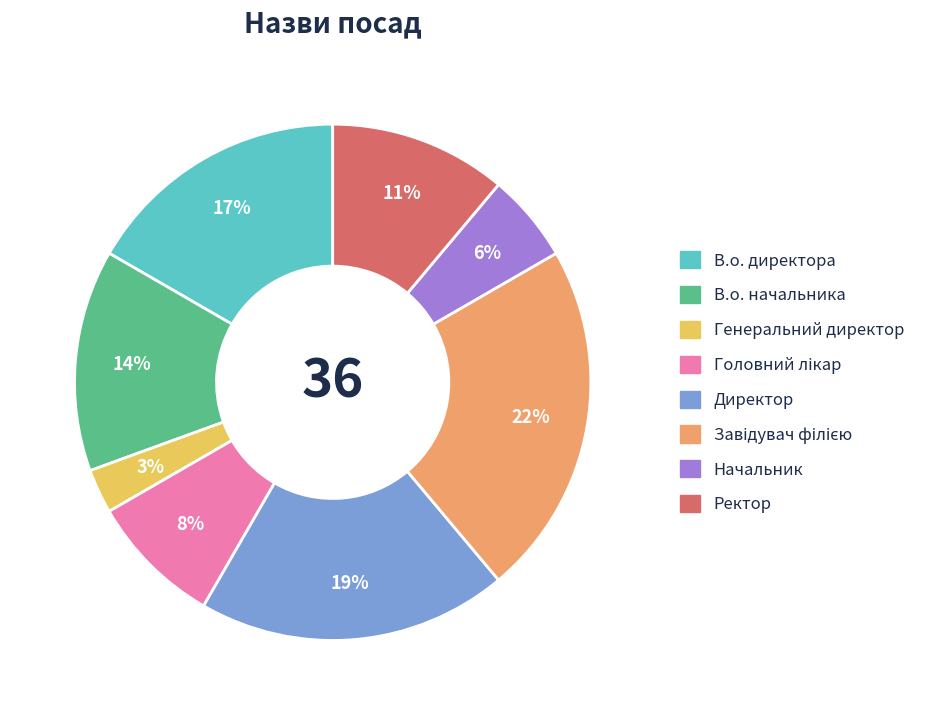

What percentage is the Генеральний директор slice, to the nearest percent?

3%